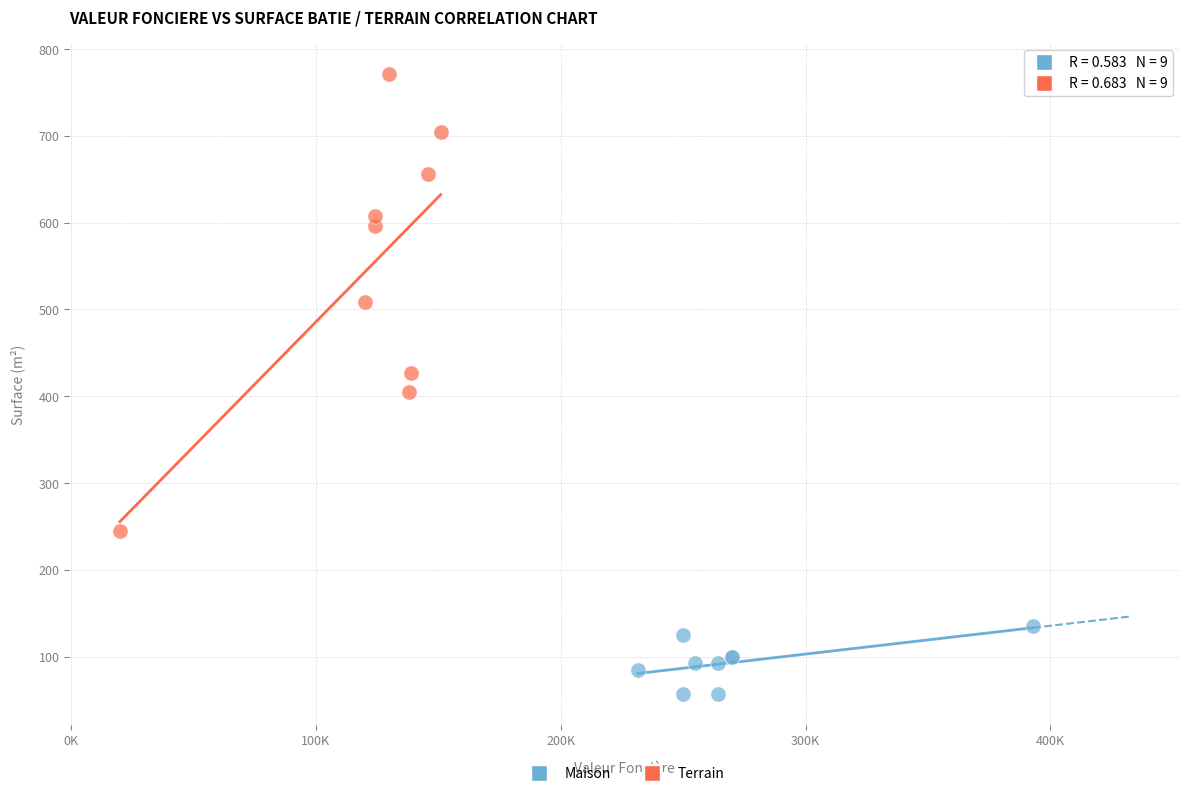

Which series contains the lowest Y value?

Maison